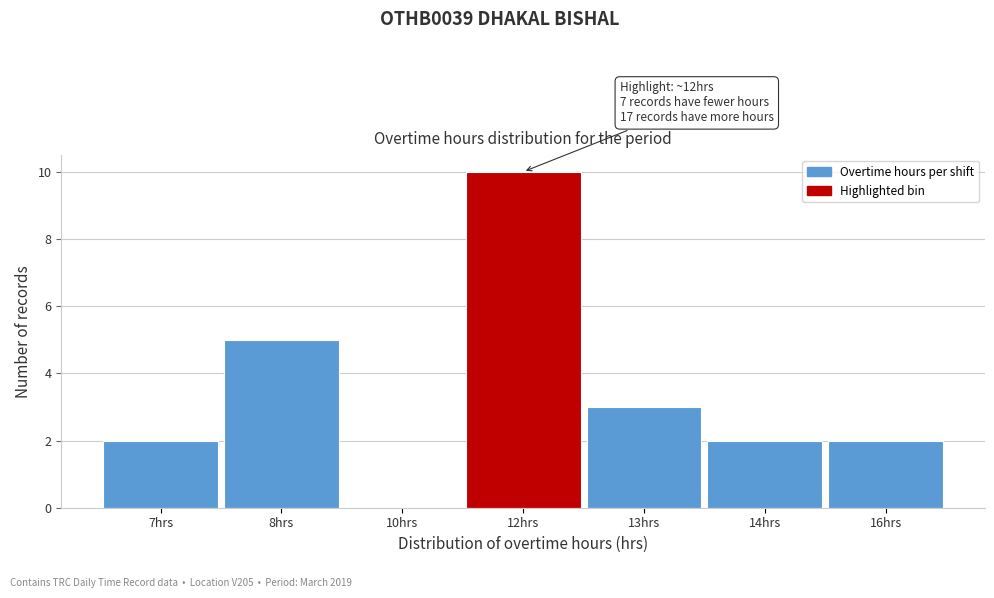

Reading left to right, what are all the values shown in this chart?

7hrs=2	8hrs=5	10hrs=0	12hrs=10	13hrs=3	14hrs=2	16hrs=2